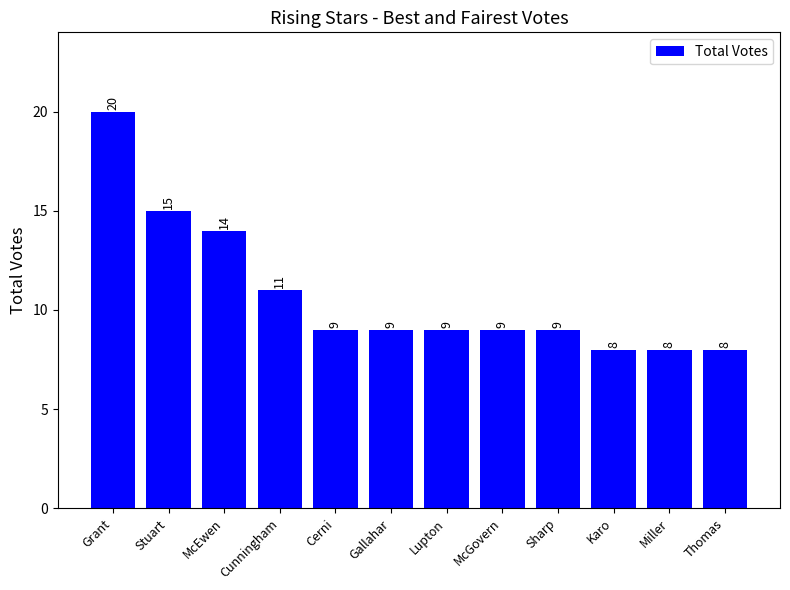

Approximately how many times larger is the value at Stuart compared to Sharp?

1.7